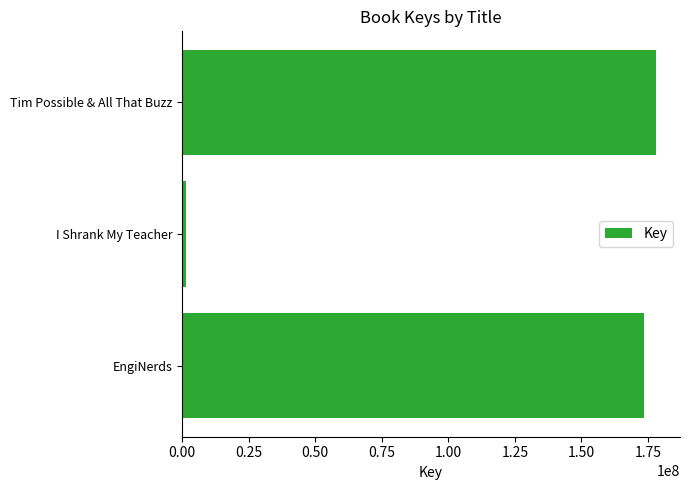

What is the label of the 2nd bar from the bottom?

I Shrank My Teacher